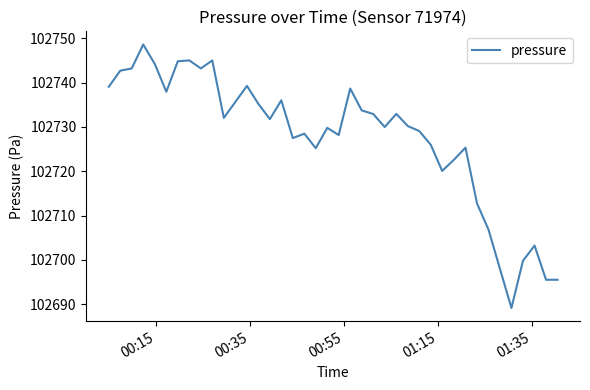

How many lines are shown in the chart?

1